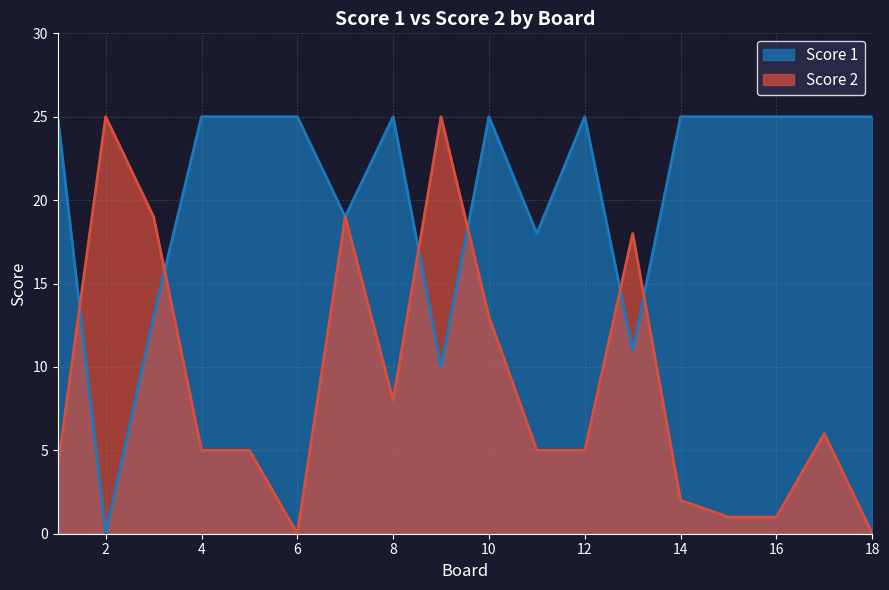

What value does the Score 2 series have at 9?

25